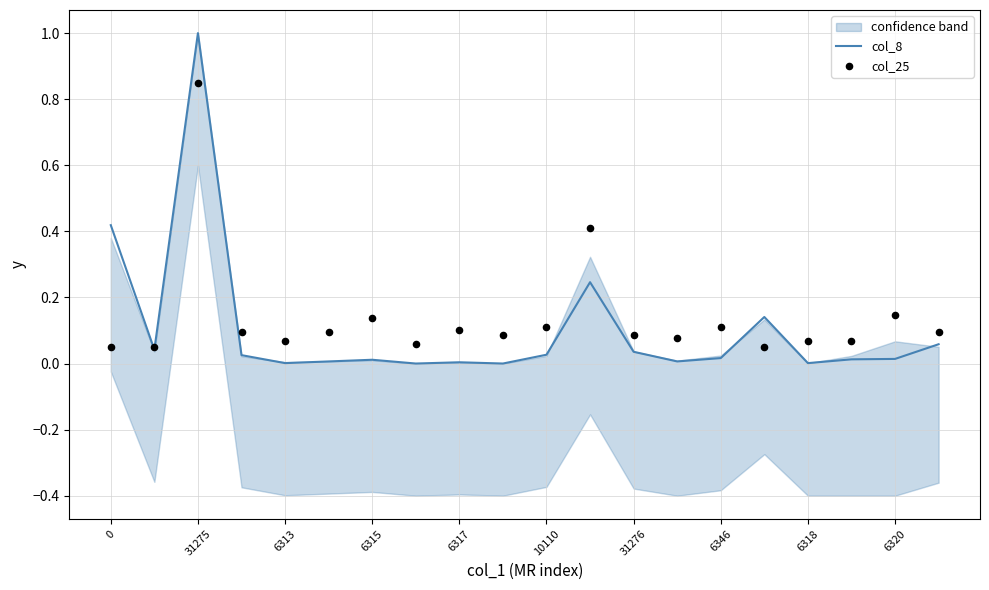

What are all the series names shown in the legend?

col_8, col_25